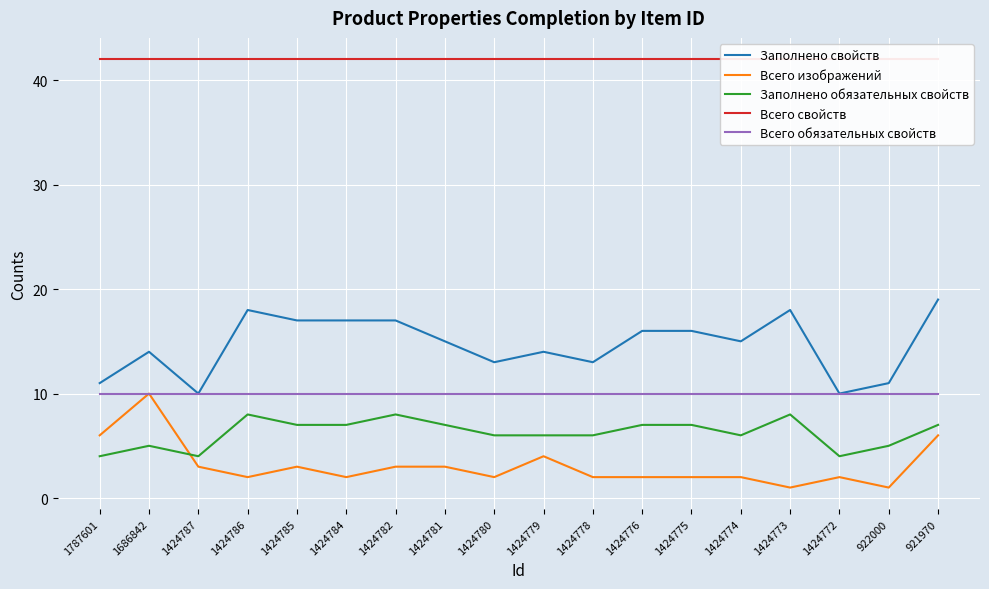

Between 1424773 and 921970, which series saw the biggest shift?

Всего изображений